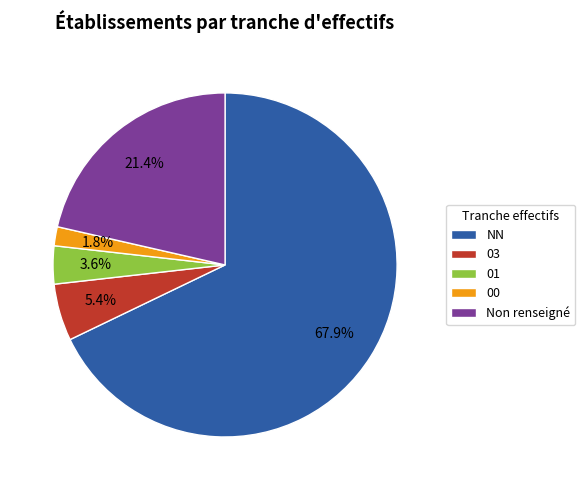

To the nearest percent, what is the difference between the largest and smallest slice percentages?

66%